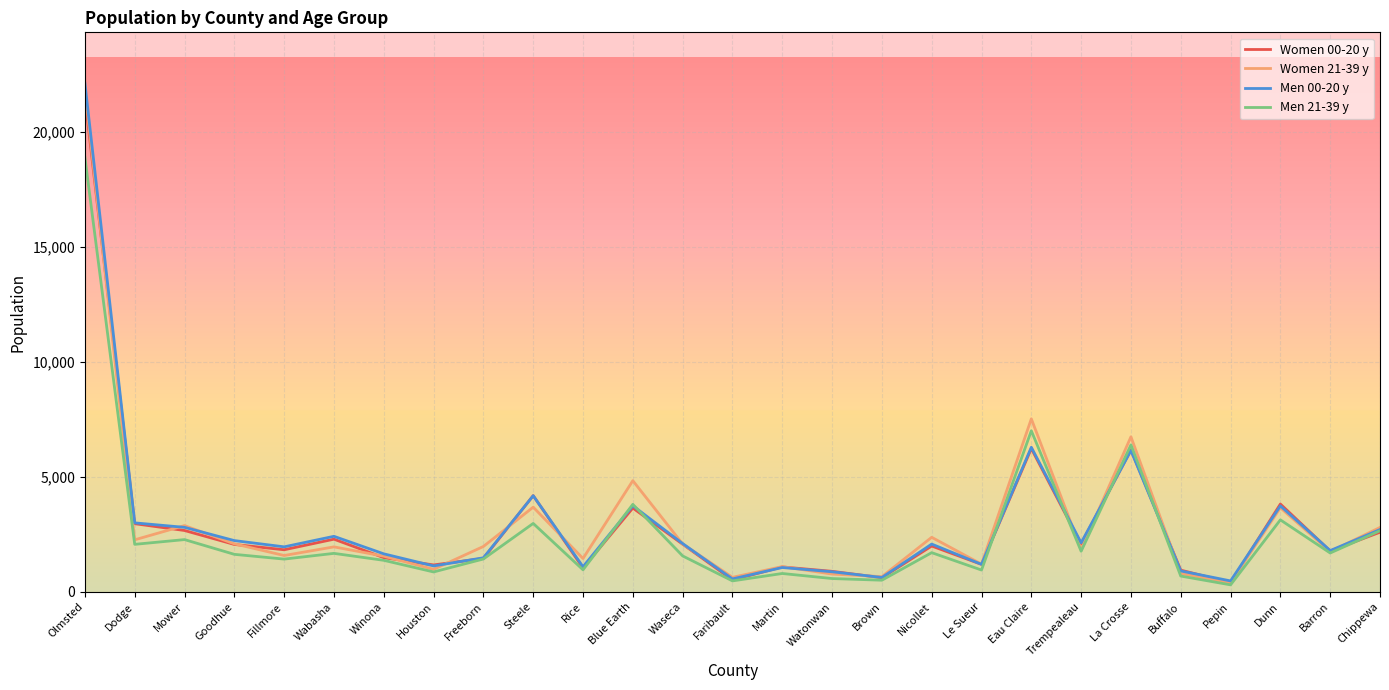

True or false: Women 00-20 y has a value of 8774 at Eau Claire.

False